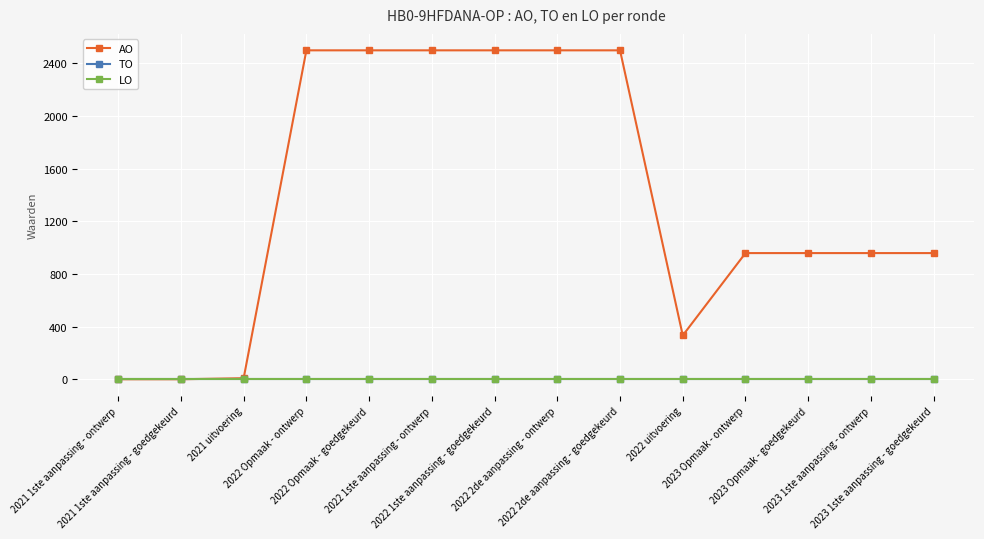

Is this an area chart (filled region under the line)?

No